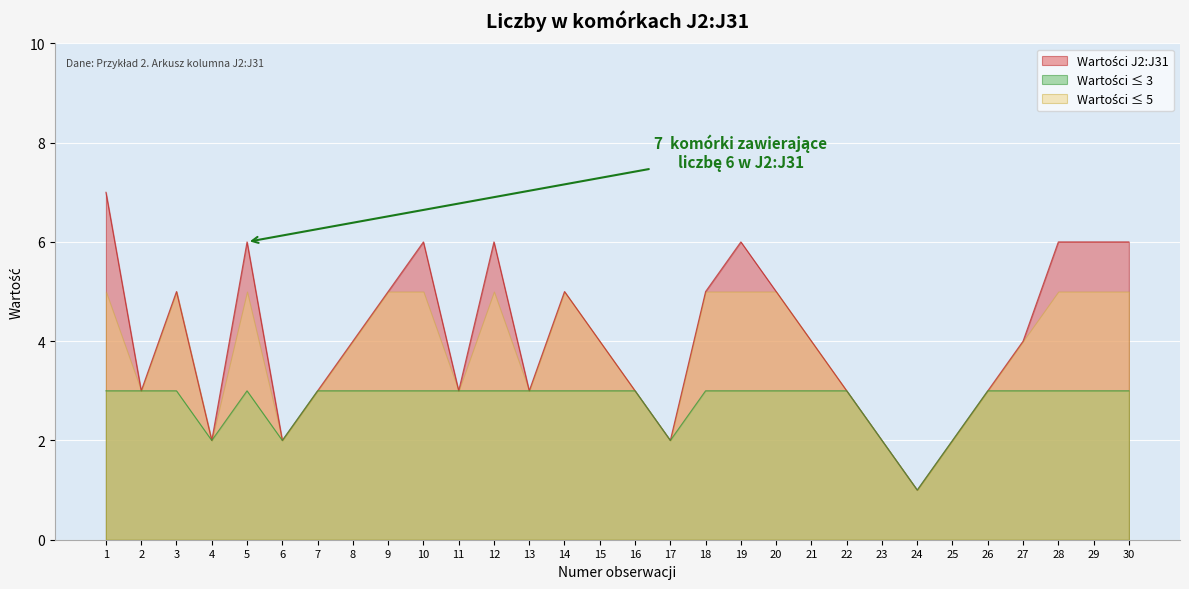

Between 4 and 26, which is larger?

26